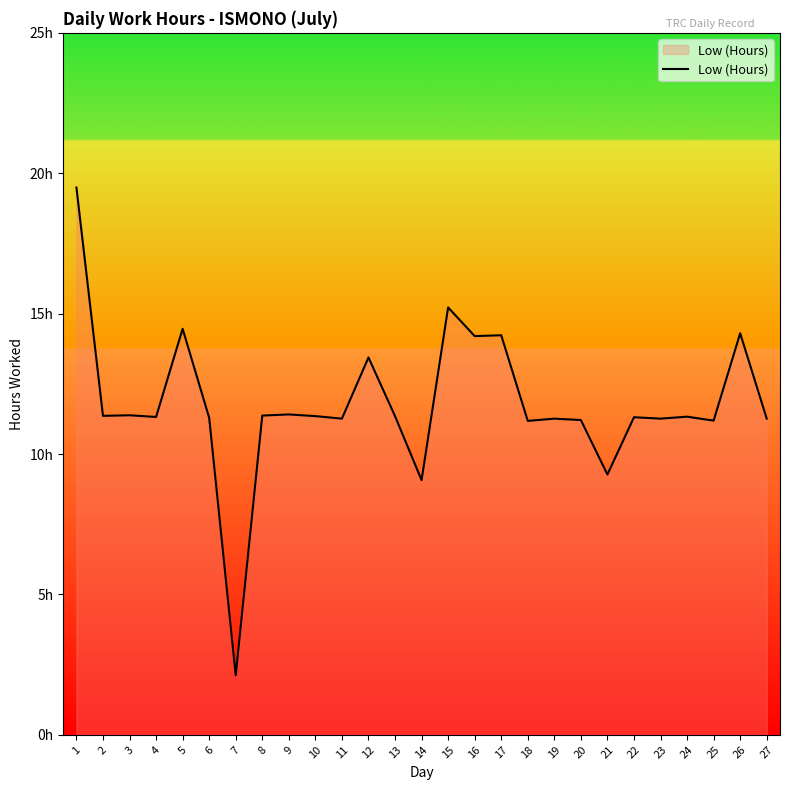

What is the smallest value displayed?

2.1